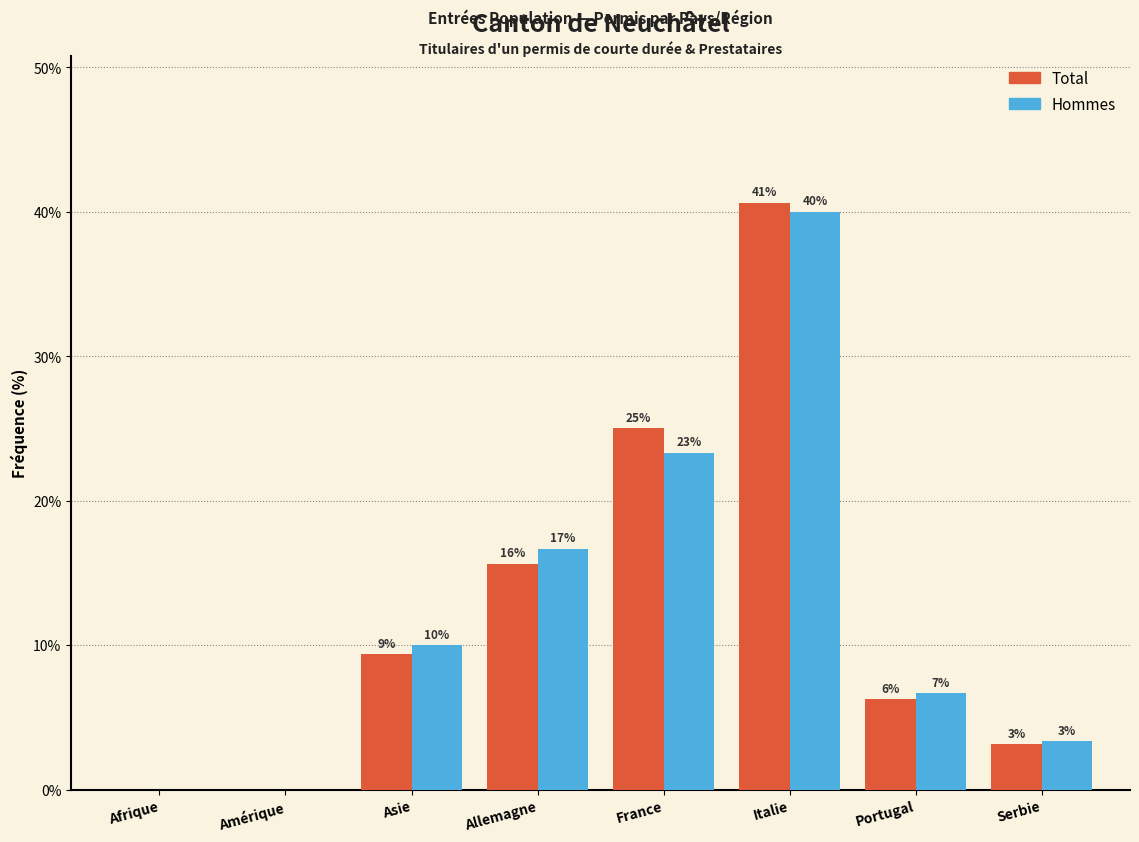

Does the chart contain stacked bars?

No